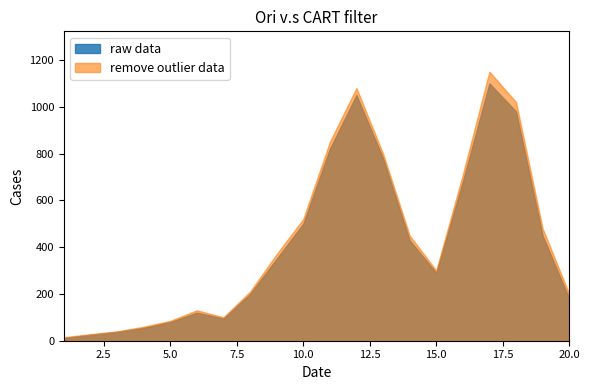

How many data points in remove outlier data are above 370?

9